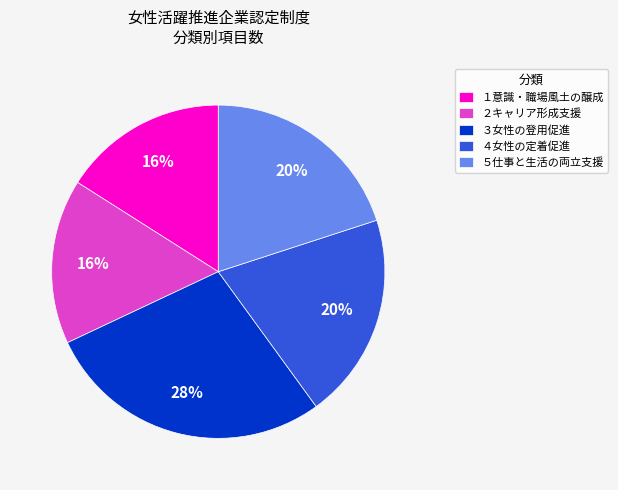

How many slices are in this pie chart?

5